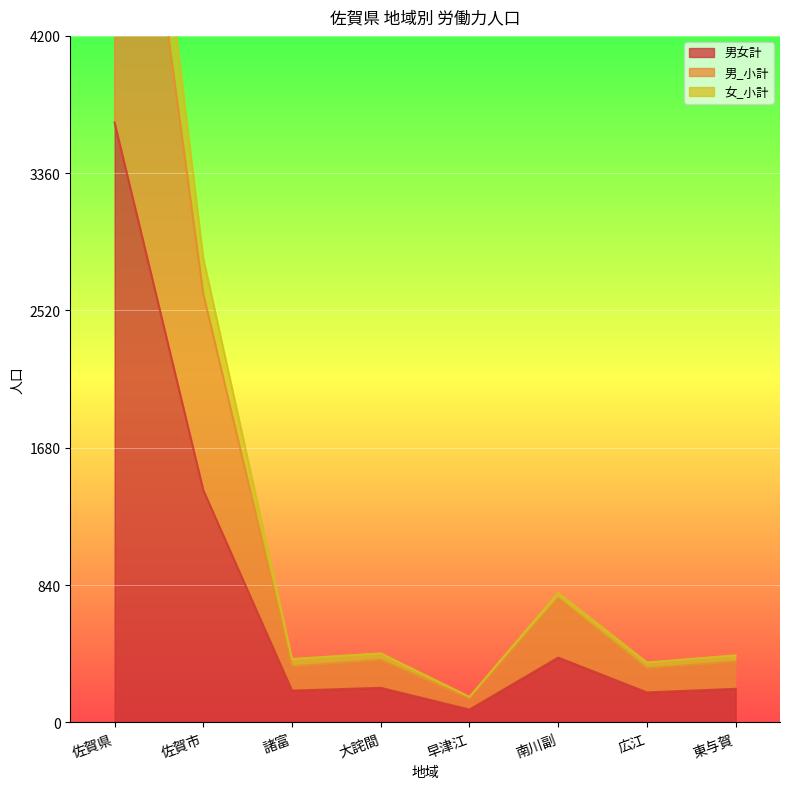

At which category is the sum across all series the highest?

佐賀県